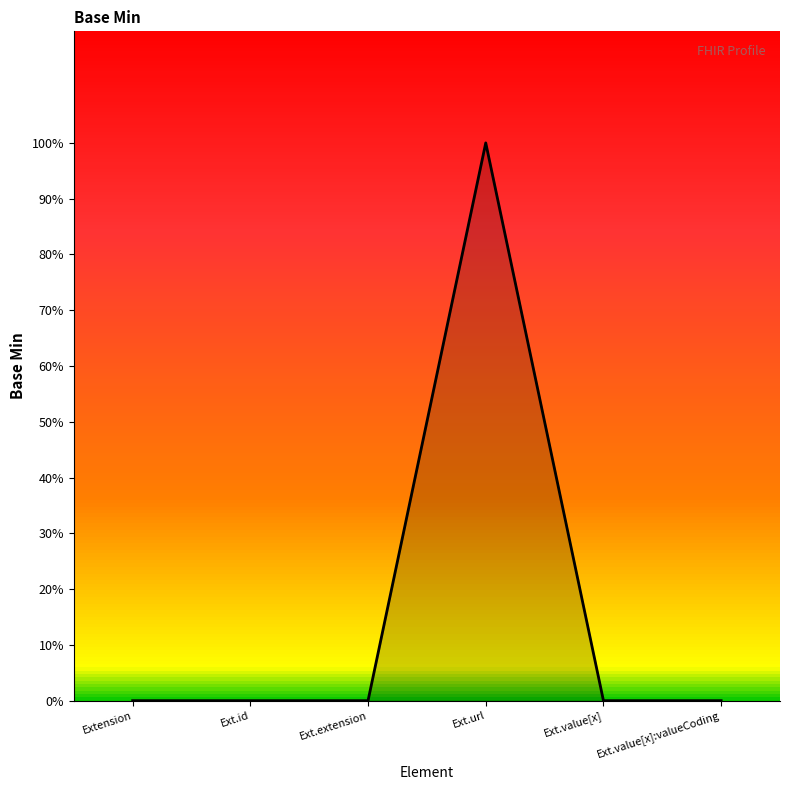

What is the change in value from Ext.extension to Ext.url?

+1